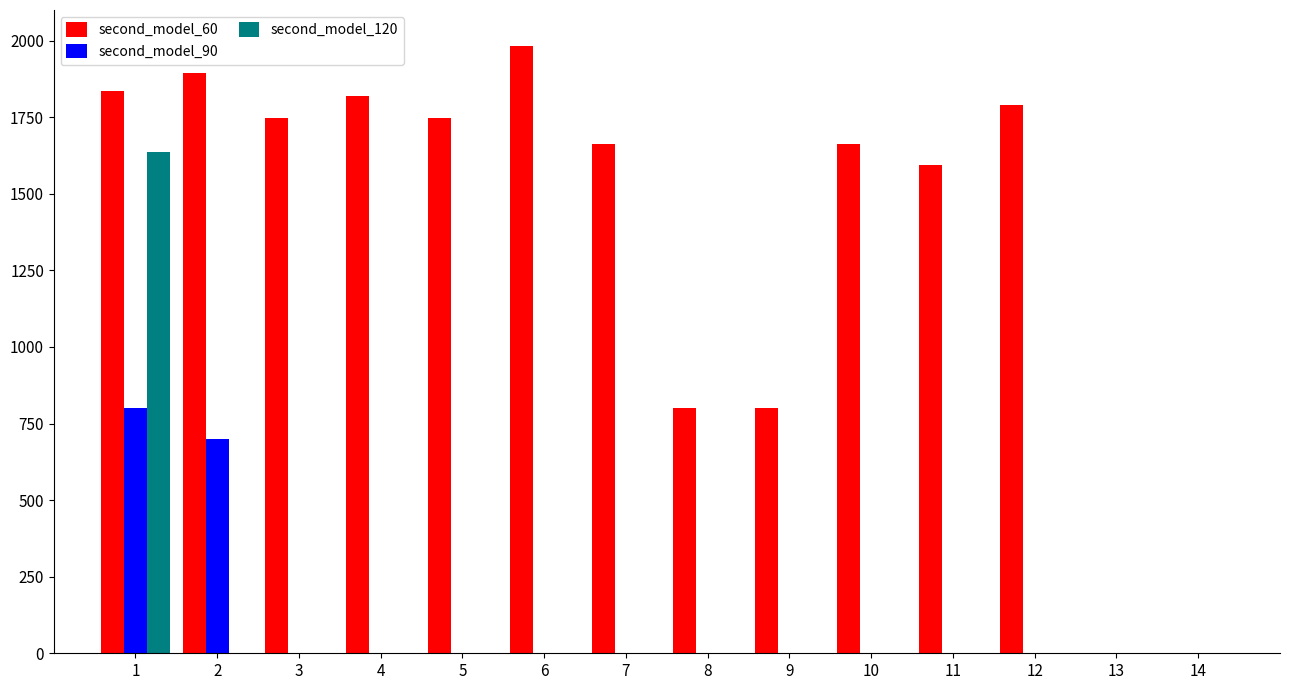

The value of second_model_120 at 1 is 1635. True or false?

True